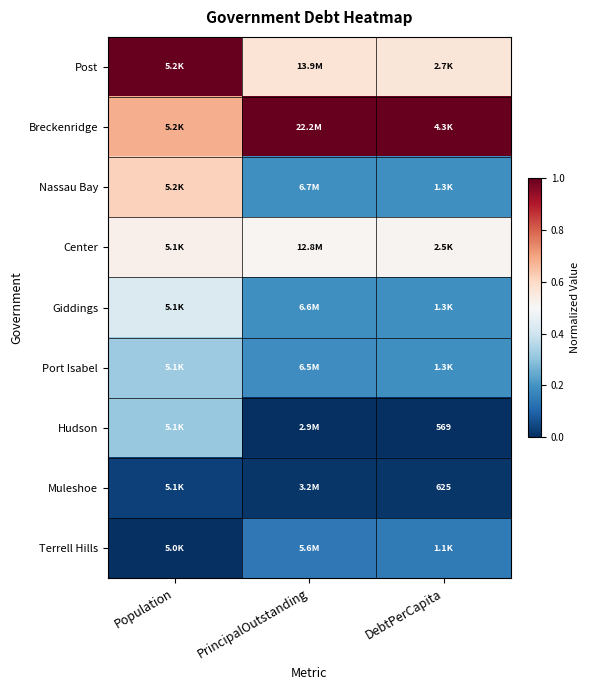

Between PrincipalOutstanding and DebtPerCapita, which is larger?

PrincipalOutstanding